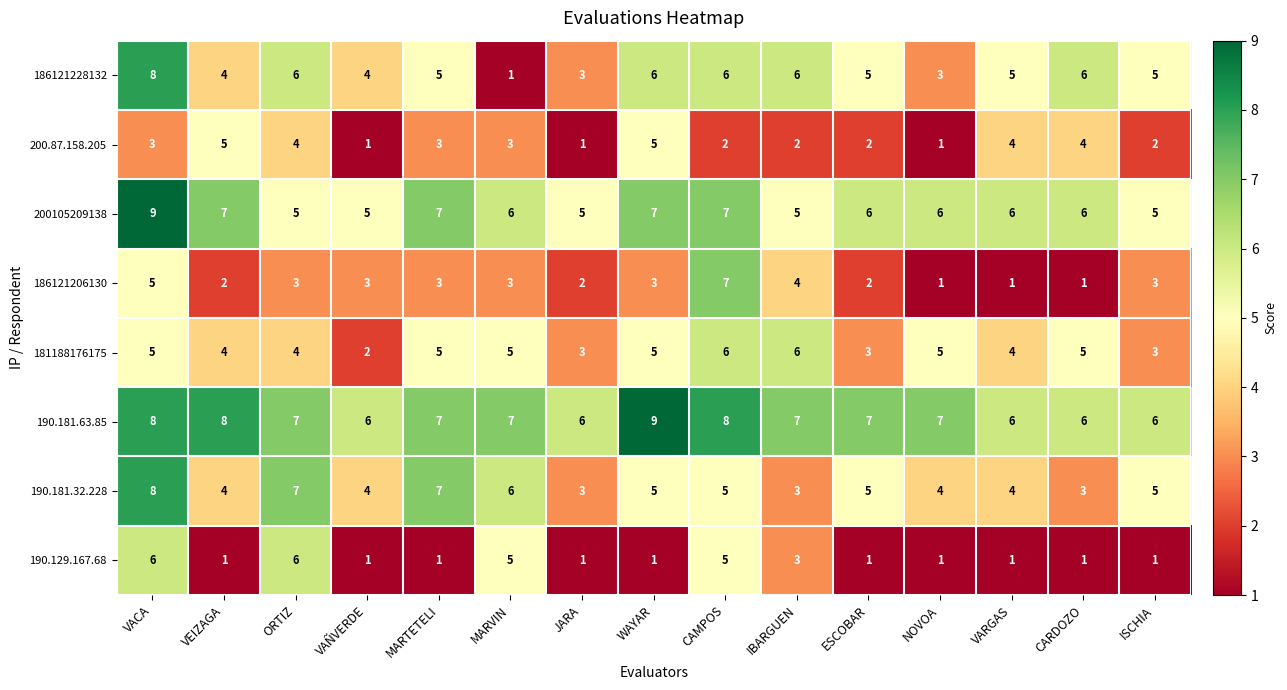

Is it true that 200.87.158.205 equals 3 at ESCOBAR?

False